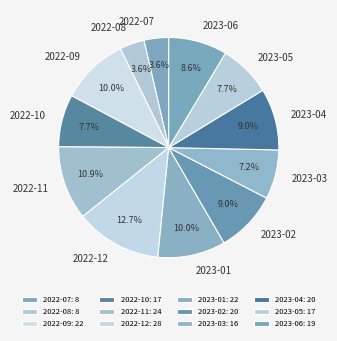

Which has a higher value, 2022-09 or 2022-10?

2022-09